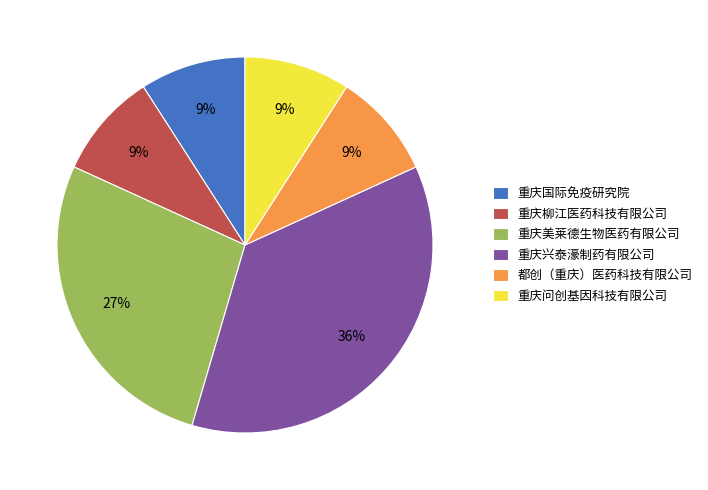

What percentage is the 重庆兴泰濠制药有限公司 slice, to the nearest percent?

36%